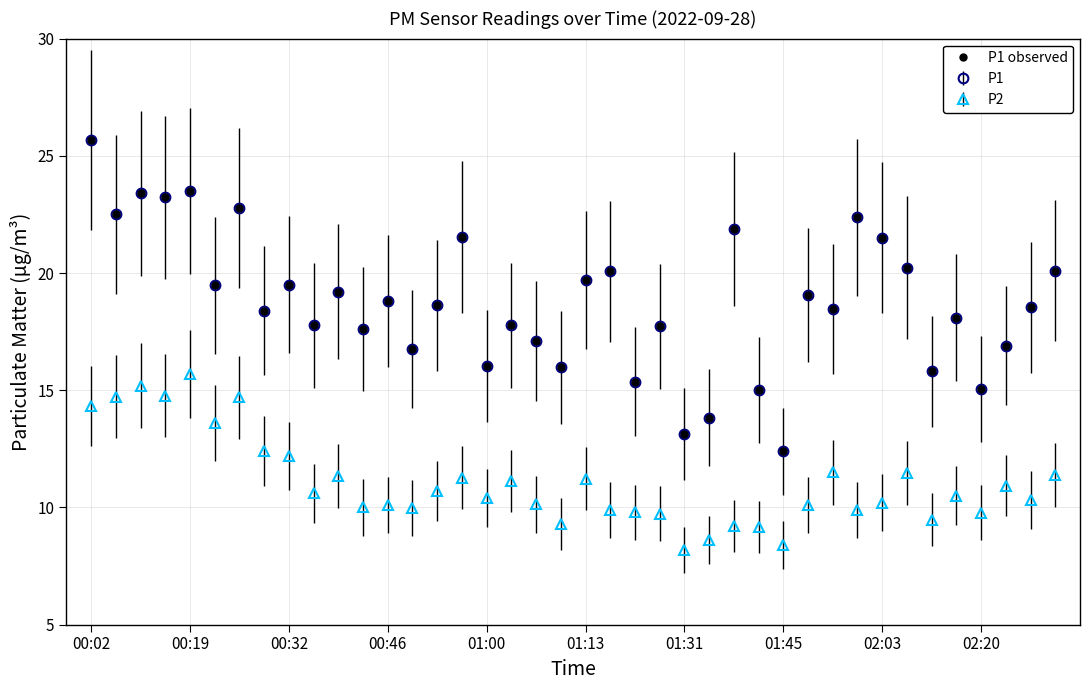

Does the chart have visible grid lines?

Yes